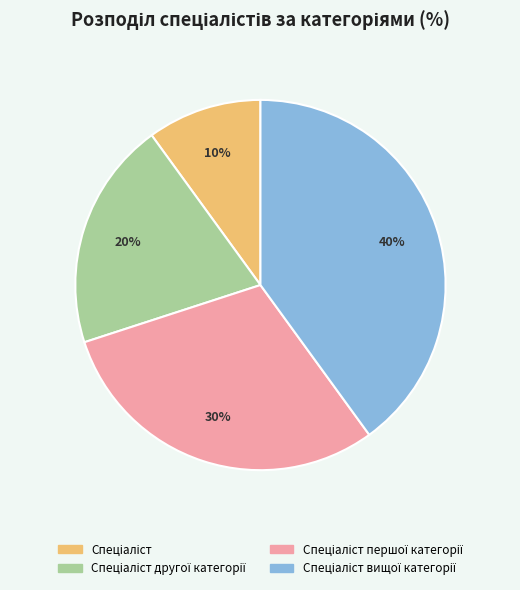

To the nearest percent, what is the difference between the largest and smallest slice percentages?

30%